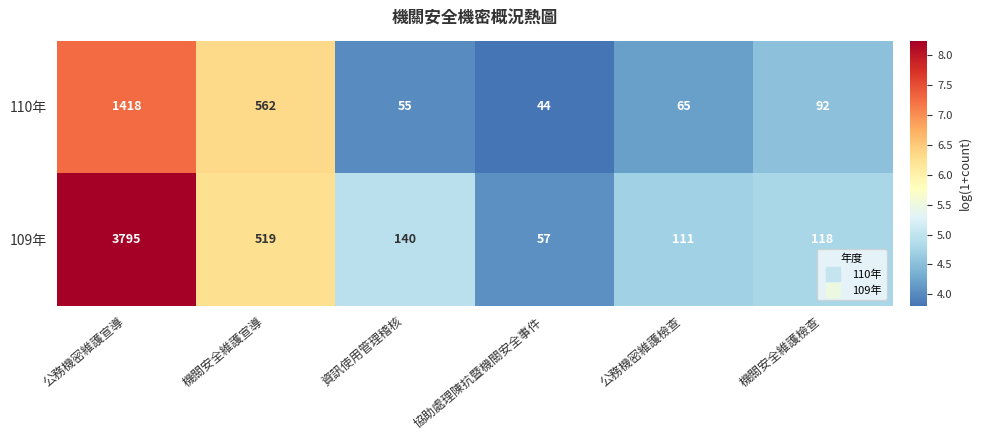

Reading left to right, what are all the values shown in this chart?

110年: 1418	562	55	44	65	92
109年: 3795	519	140	57	111	118